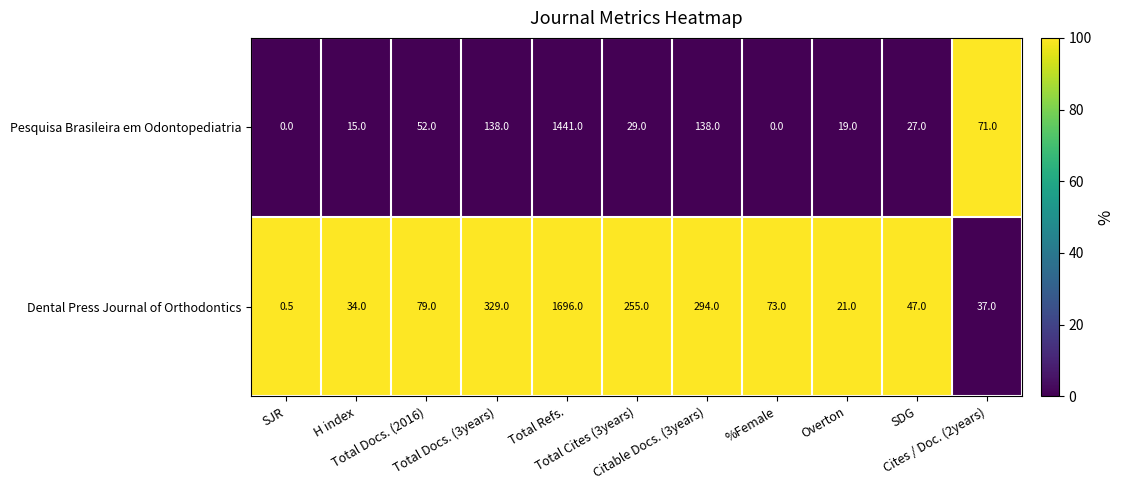

Which series has the largest range (max minus min)?

Dental Press Journal of Orthodontics